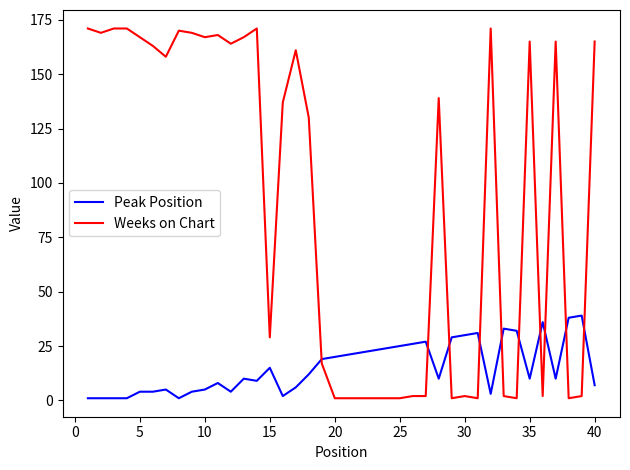

Which series has the largest range (max minus min)?

Weeks on Chart